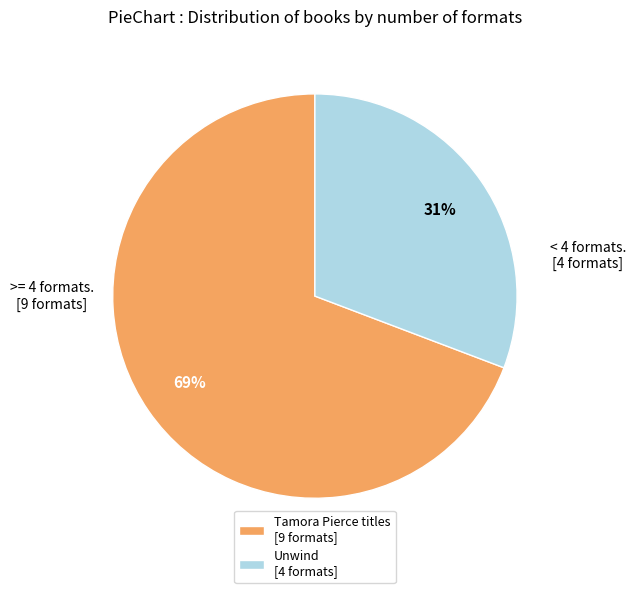

True or false: Unwind [4 formats] accounts for 31% of the total.

True